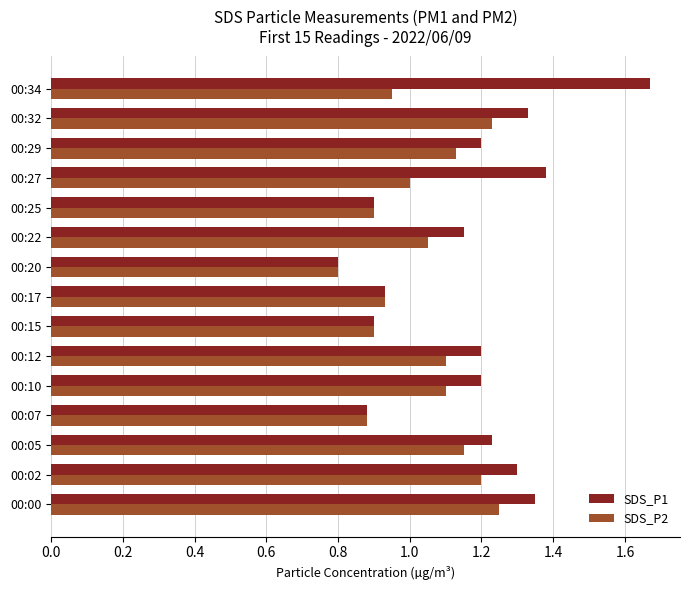

What is the sum of all SDS_P1 values?

17.4